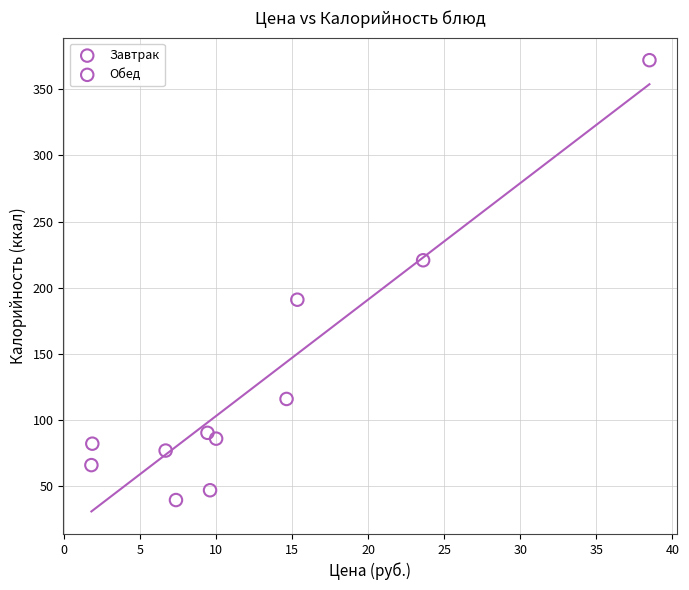

Which series reaches the maximum Y coordinate?

Завтрак